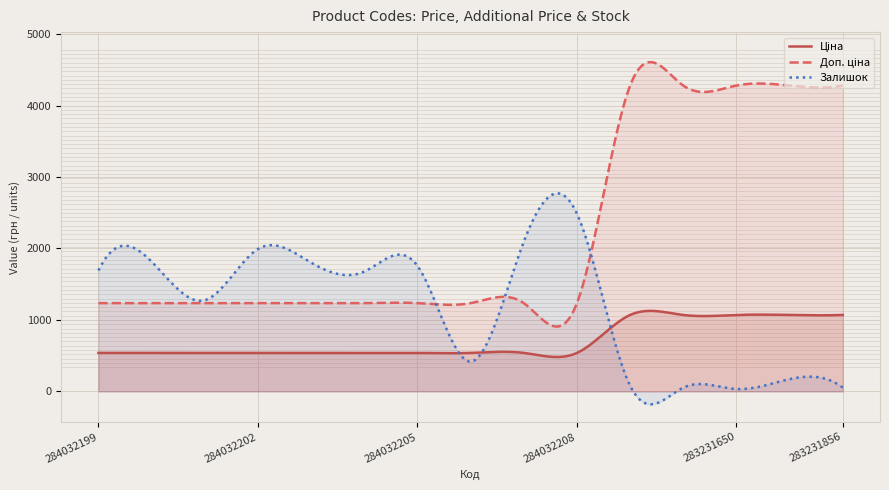

What is the approximate value of Залишок at 284032206?

417.0